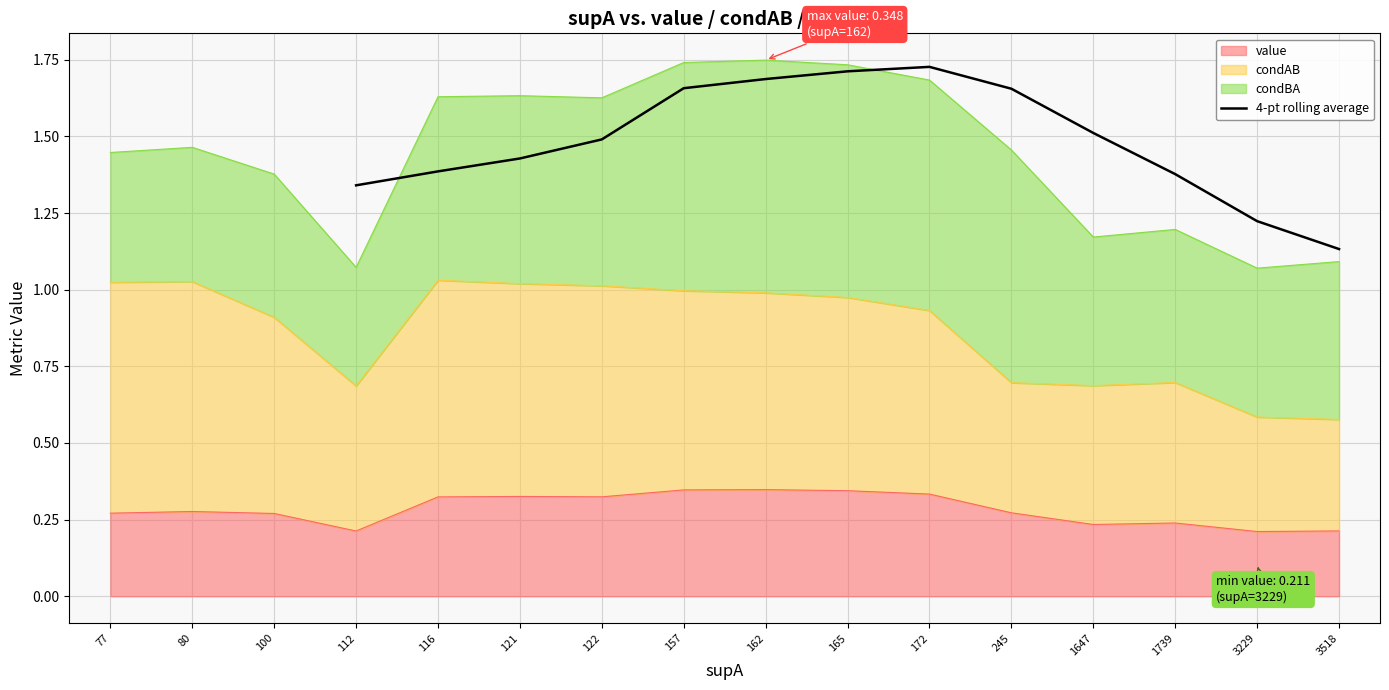

True or false: 4-pt rolling average has a value of 1.7 at 165.

True